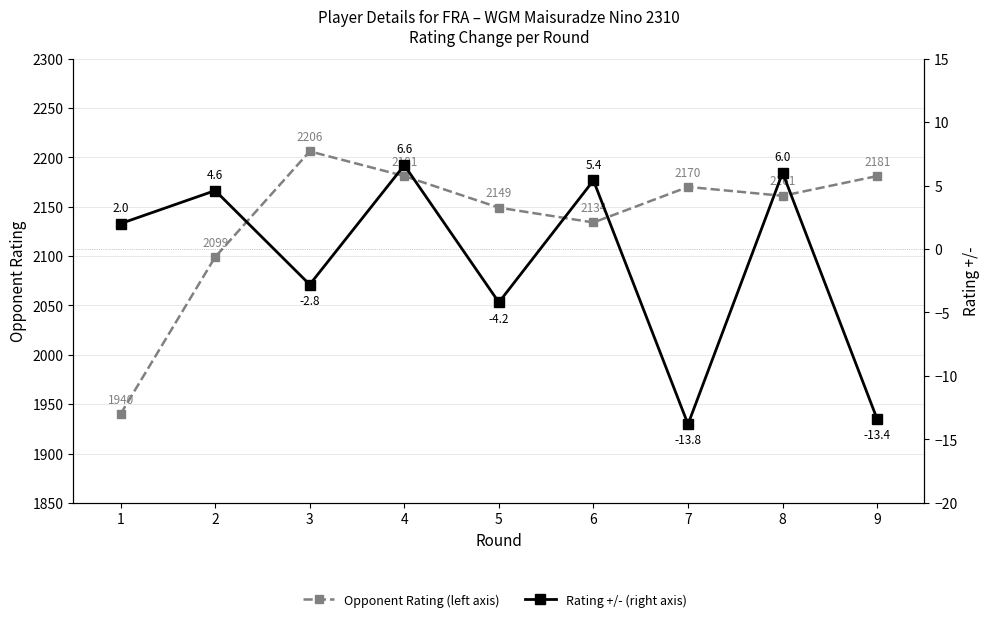

What is the greatest value displayed?

2206.0